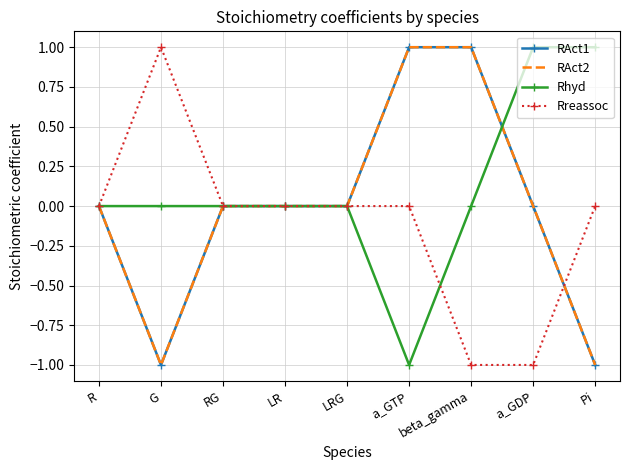

True or false: RAct1 has more than 2 interior local peaks.

False